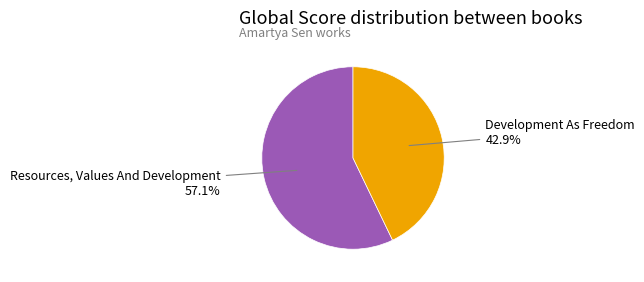

What percentage do Development As Freedom and Resources, Values And Development together represent?

100.0%